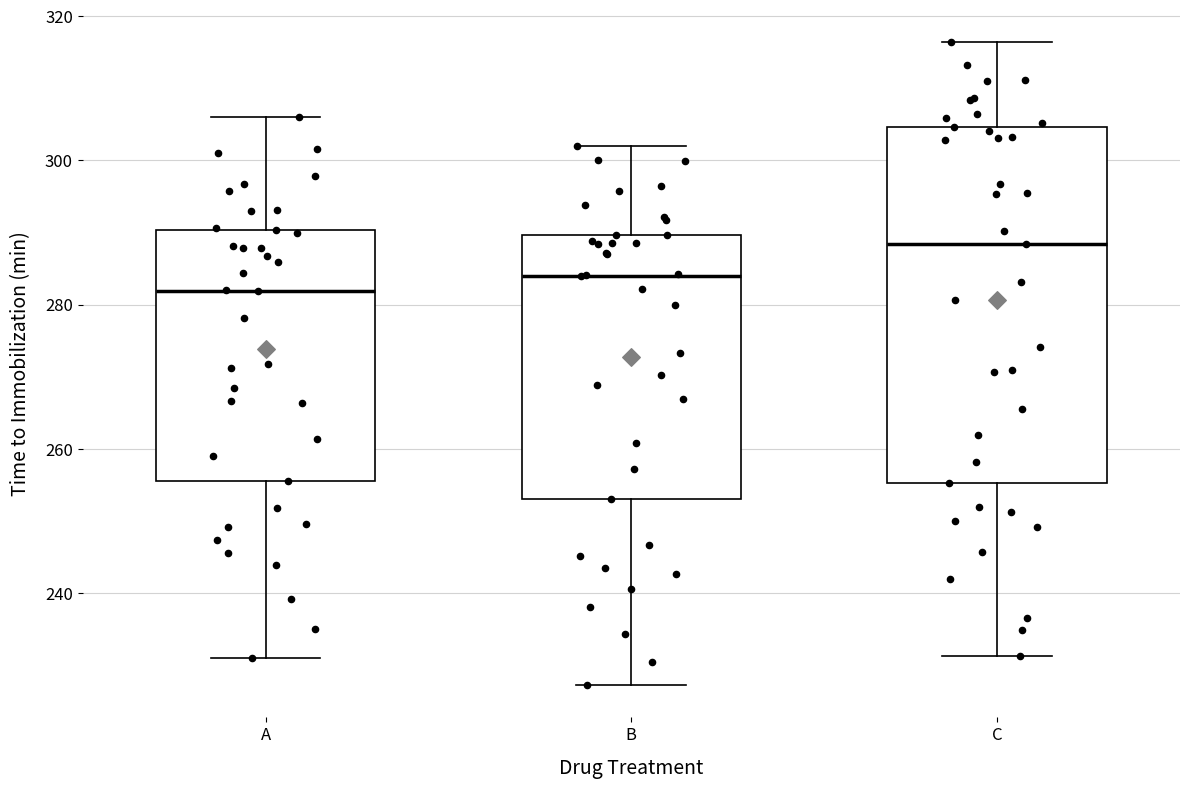

Reading left to right, transcribe this box plot: for each box, give where its median line is, the range the box spans, and where its two whiskers end, as read against the y-axis. The values are not printed on the chart, so give them approximately, as read against the axis.

A: median 282, box 256 to 290, whiskers 232 to 306
B: median 284, box 254 to 290, whiskers 228 to 302
C: median 288, box 256 to 304, whiskers 232 to 316